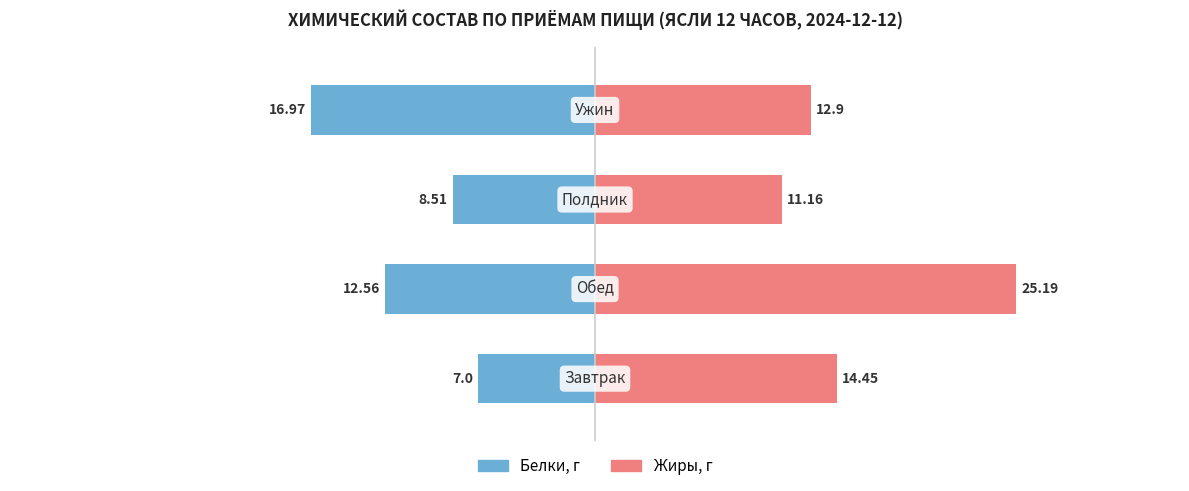

List the series in order of their peak value, lowest first.

Белки, г, Жиры, г